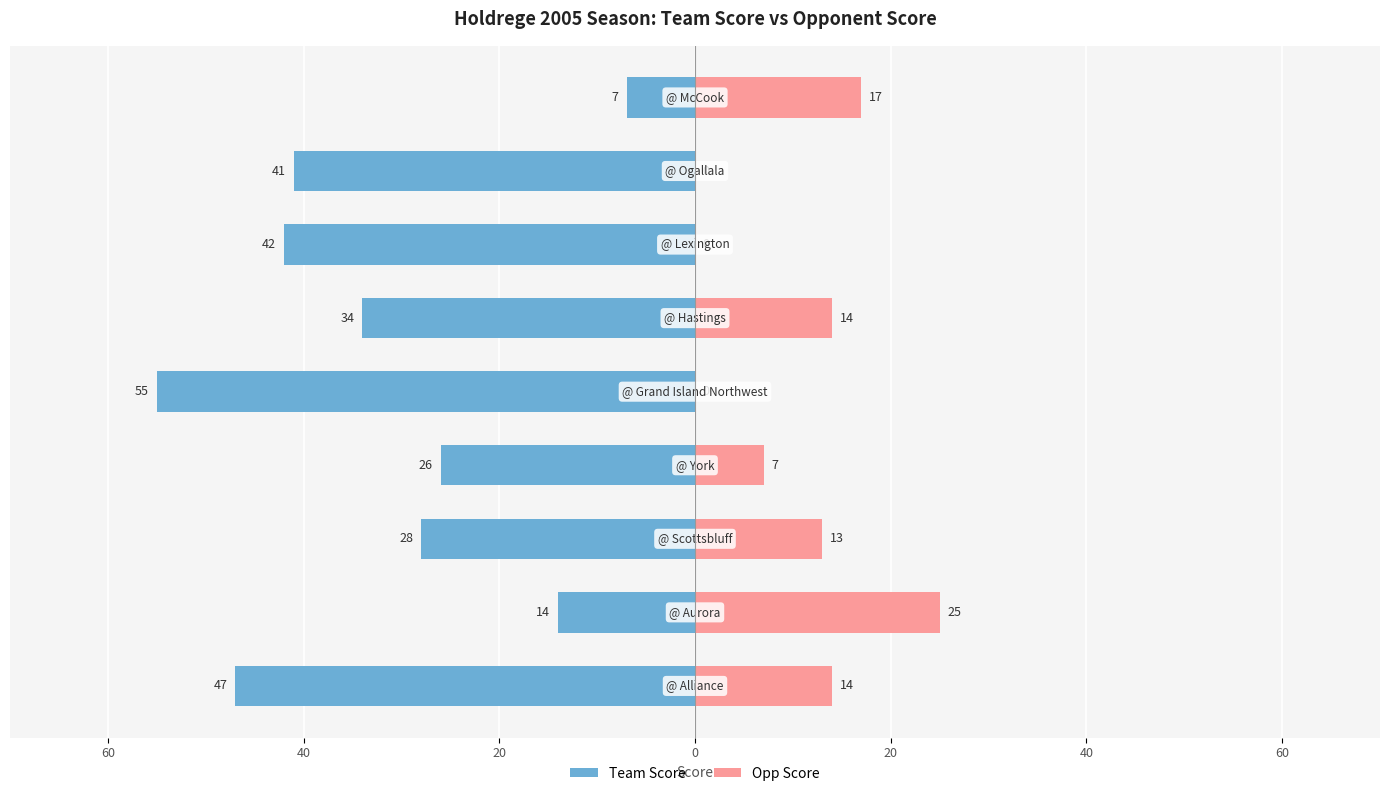

How many bars are there in each group?

2